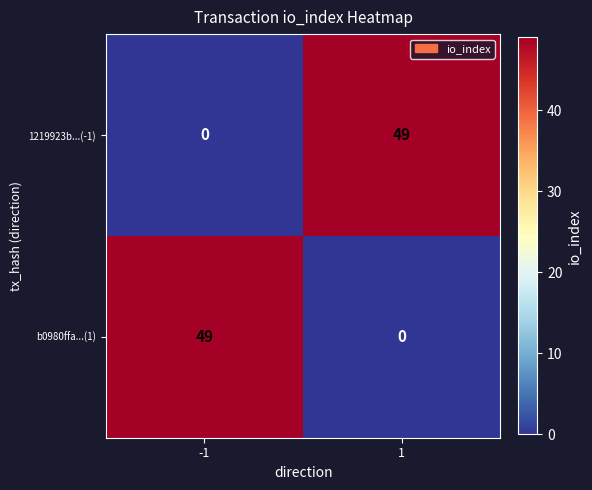

The 1219923b...(-1) series shows 0 at -1. True or false?

True